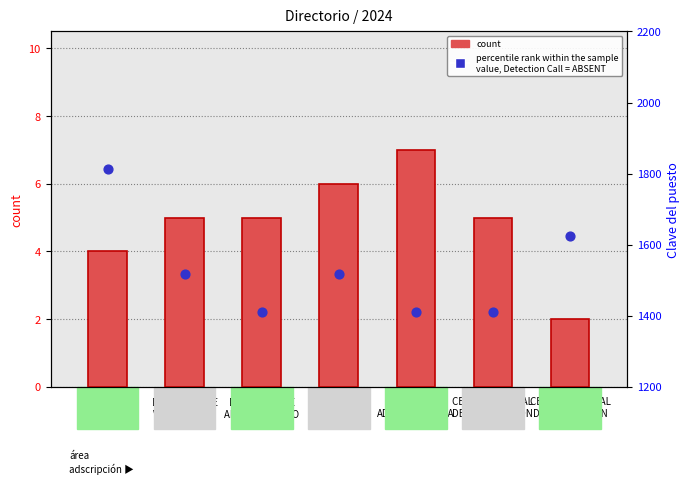

Which series contains the highest Y value?

percentile rank within the sample
value, Detection Call = ABSENT